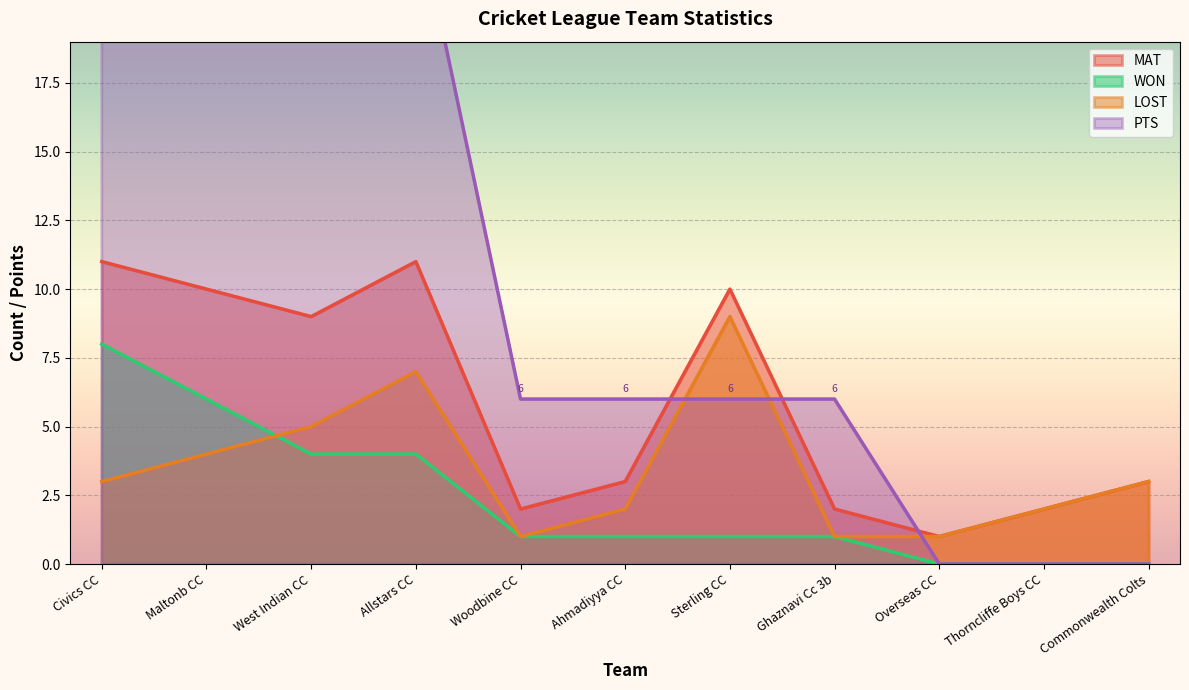

True or false: WON and LOST cross at least once.

True